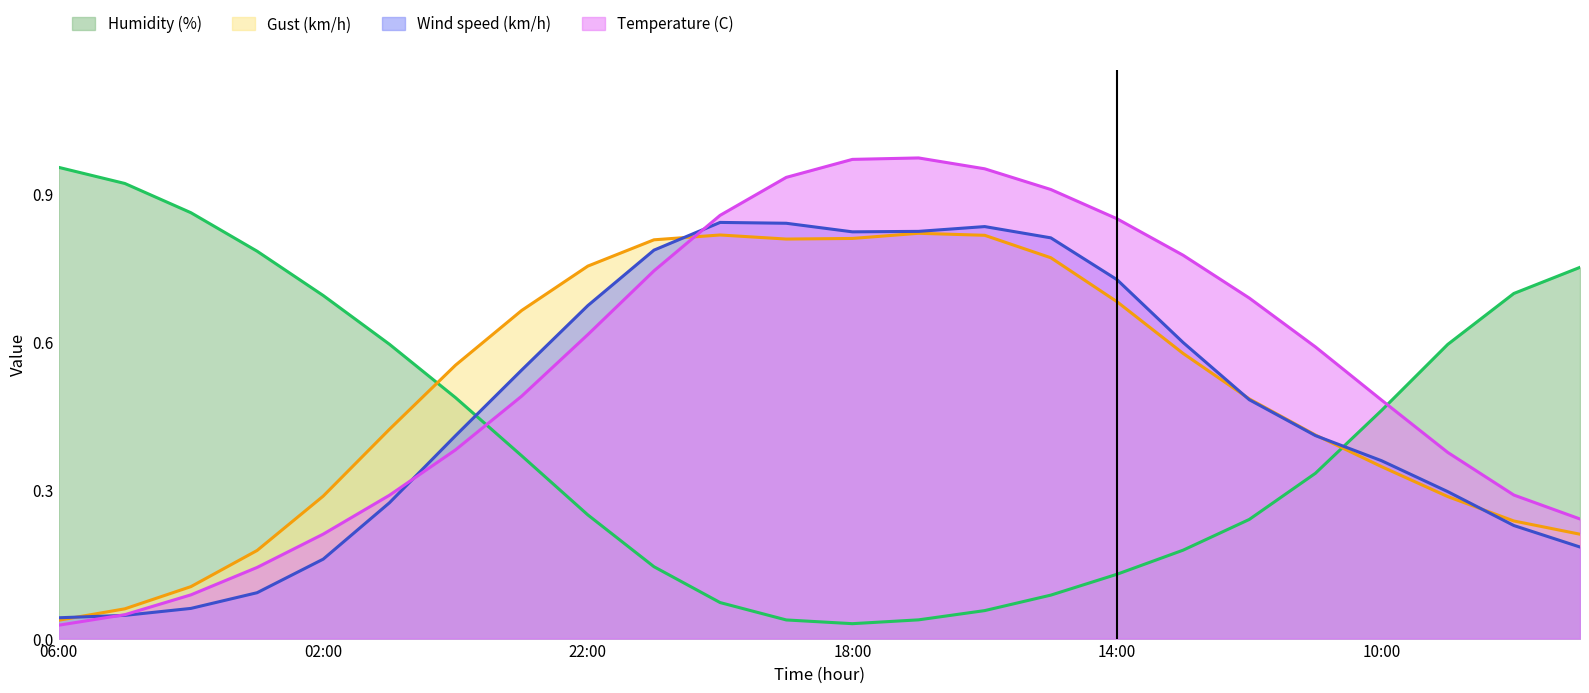

Between 00:00 and 12:00, which is larger?

12:00